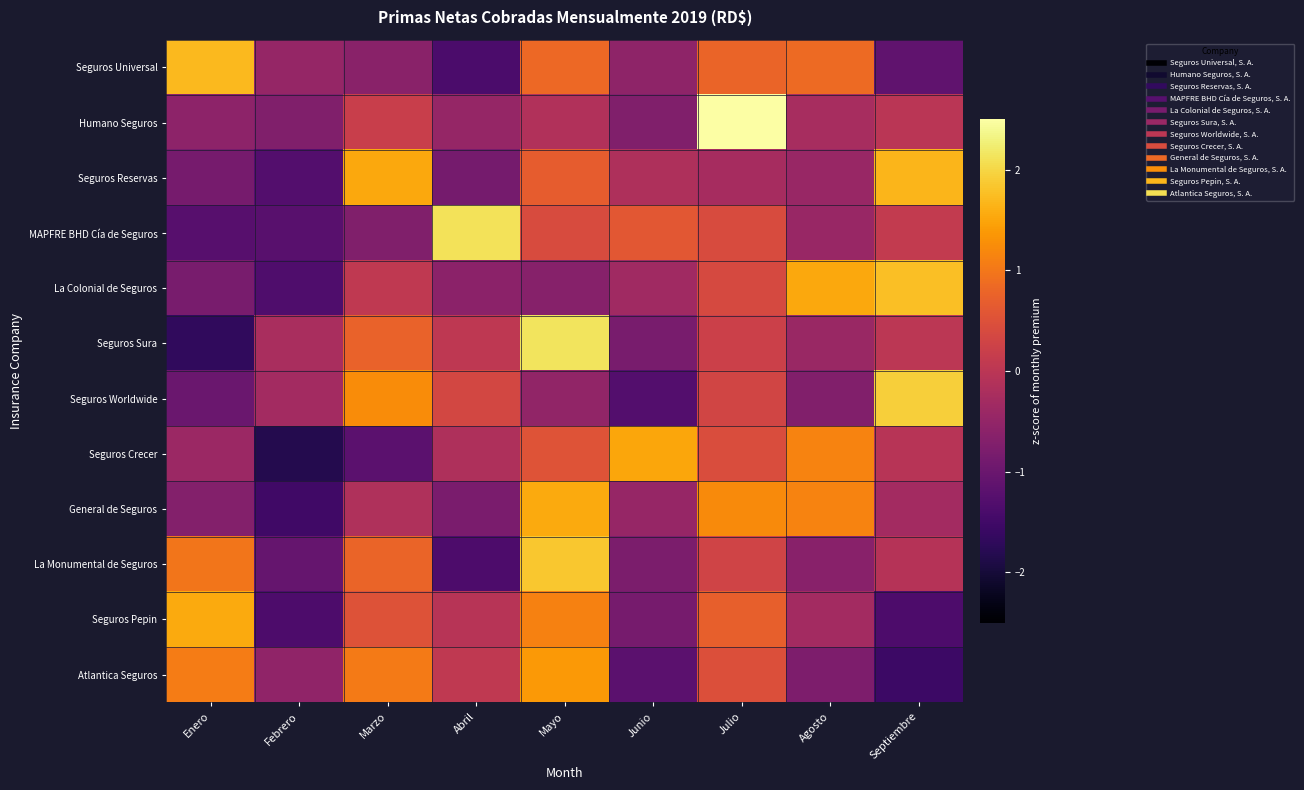

How many data points does each series have?

9